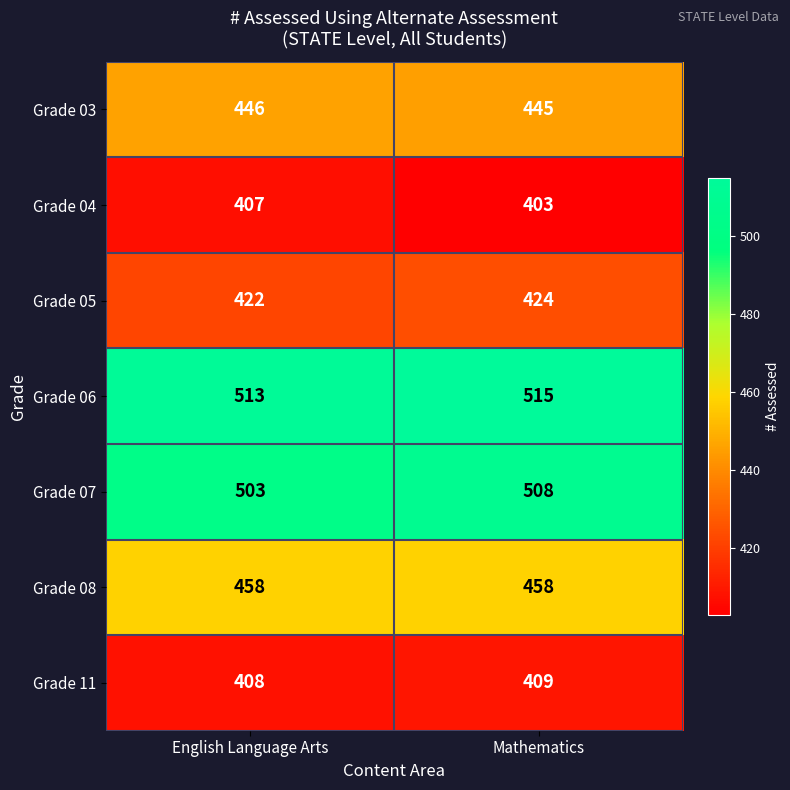

Between English Language Arts and Mathematics, which series saw the biggest shift?

Grade 07